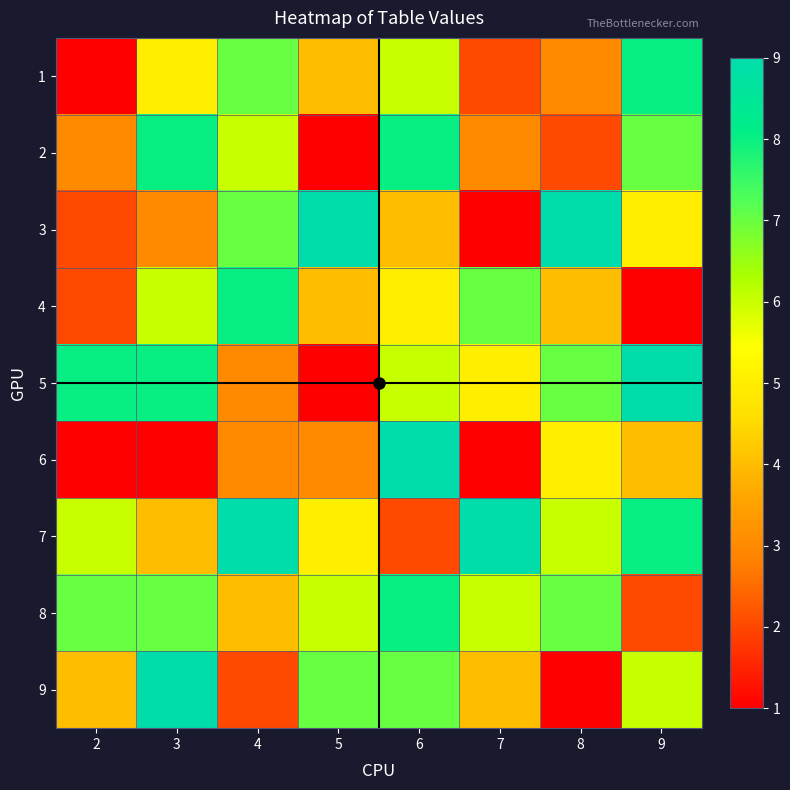

List the series in order of their peak value, highest first.

3, 5, 6, 7, 9, 1, 2, 4, 8